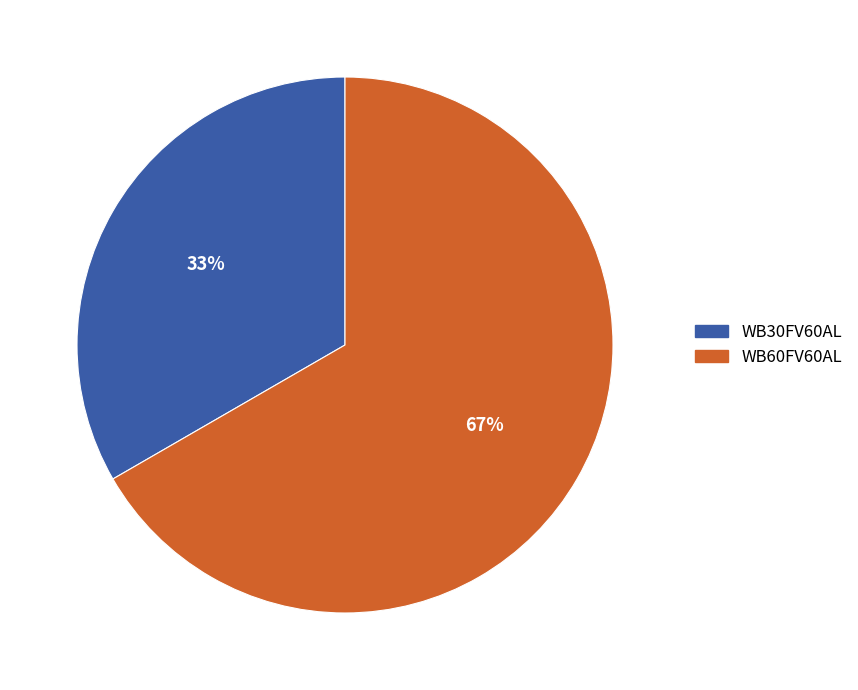

To the nearest percent, what is the average slice percentage?

50%